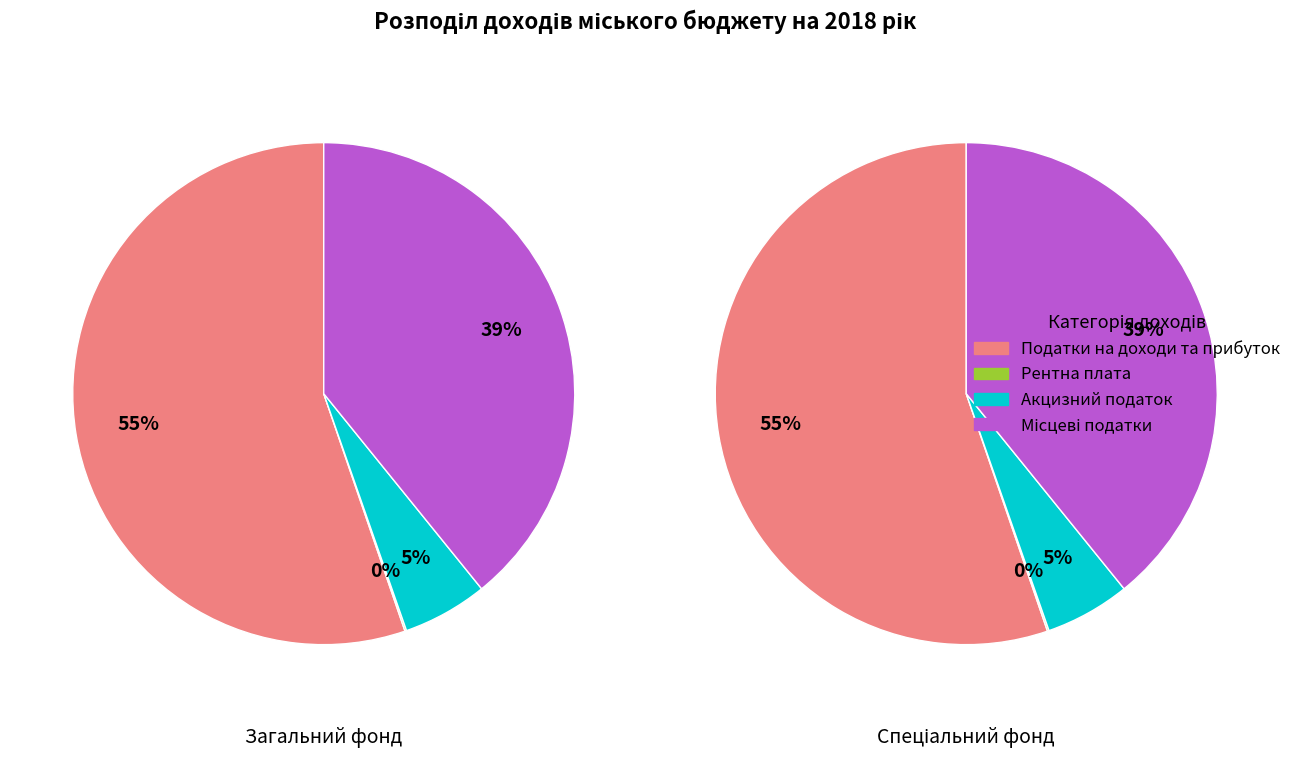

How many segments does this pie chart have?

4